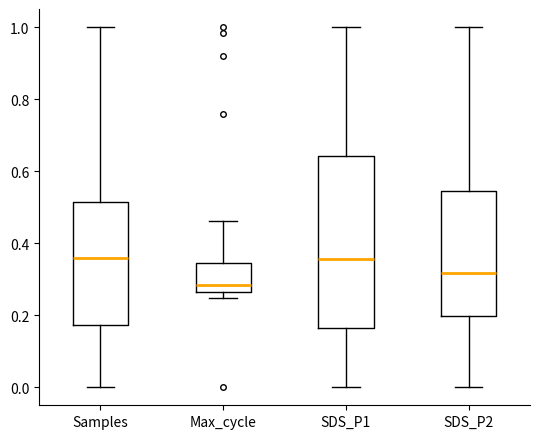

Reading left to right, transcribe this box plot: for each box, give where its median line is, the range the box spans, and where its two whiskers end, as read against the y-axis. The values are not printed on the chart, so give them approximately, as read against the axis.

Samples: median 0.36, box 0.18 to 0.52, whiskers 0.00 to 1.00
Max_cycle: median 0.28, box 0.26 to 0.34, whiskers 0.24 to 0.46
SDS_P1: median 0.36, box 0.16 to 0.64, whiskers 0.00 to 1.00
SDS_P2: median 0.32, box 0.20 to 0.54, whiskers 0.00 to 1.00